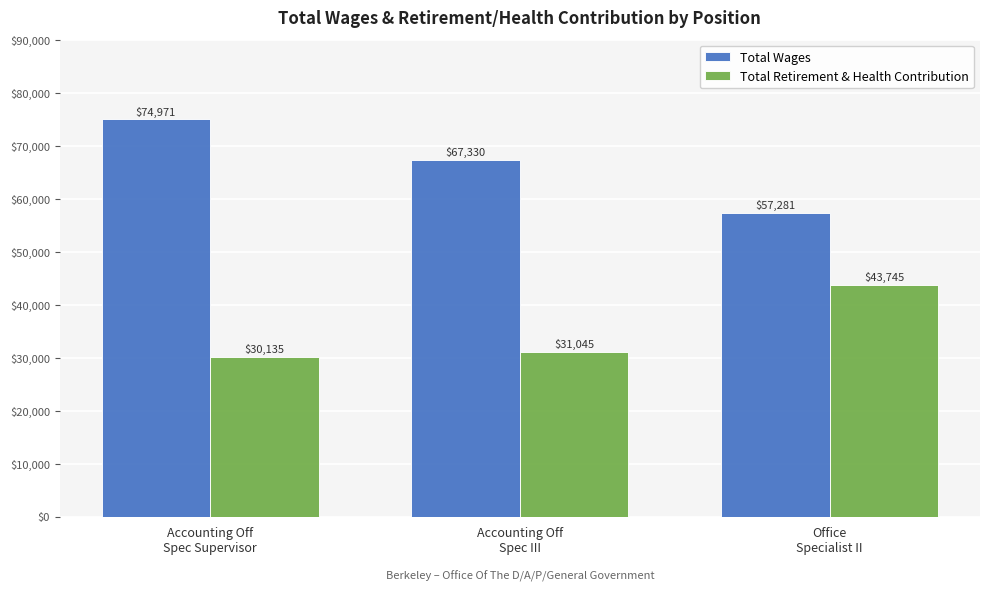

How many bars are there in total?

6